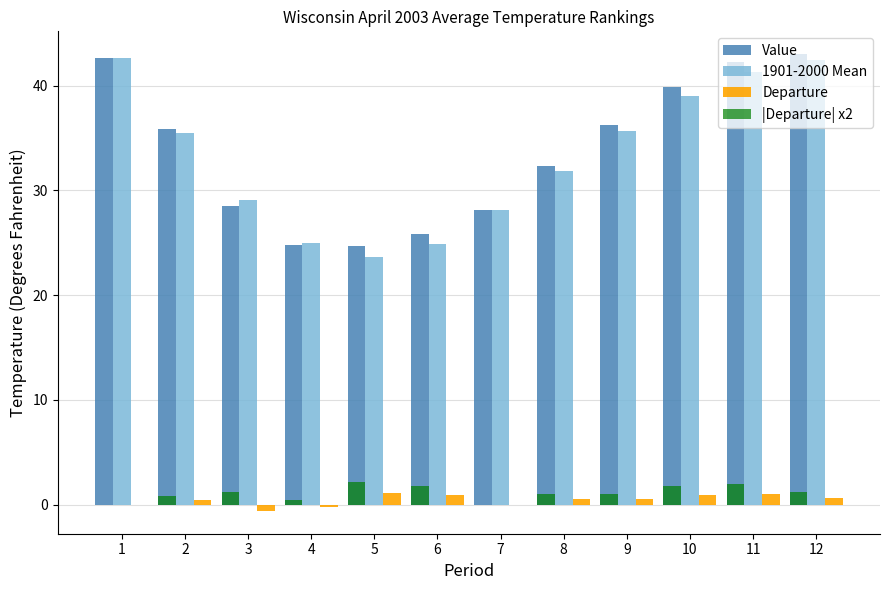

What is the maximum value shown in the chart?

43.0